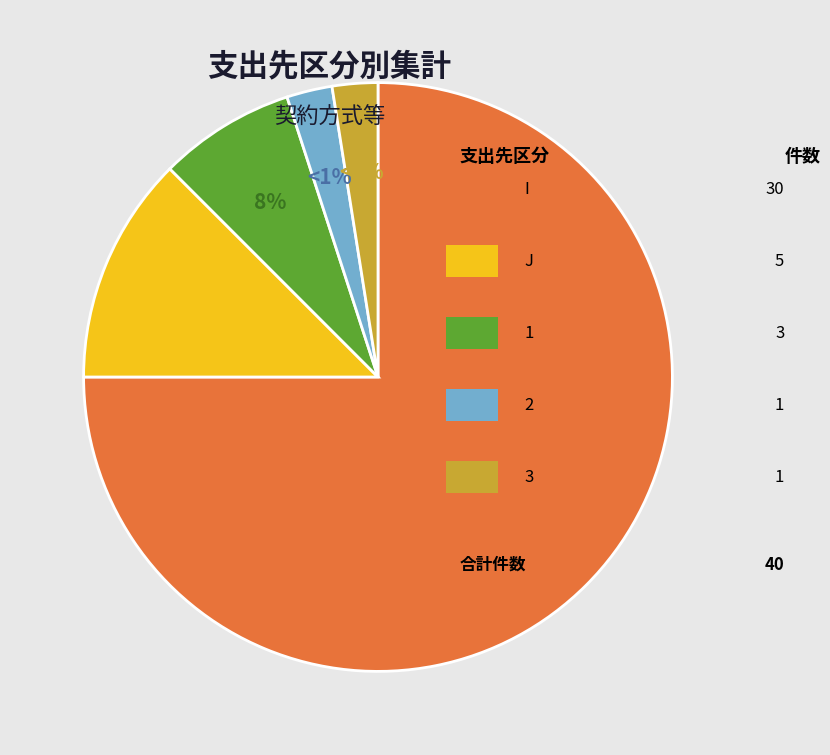

Combined, do J and I account for over 50%?

Yes